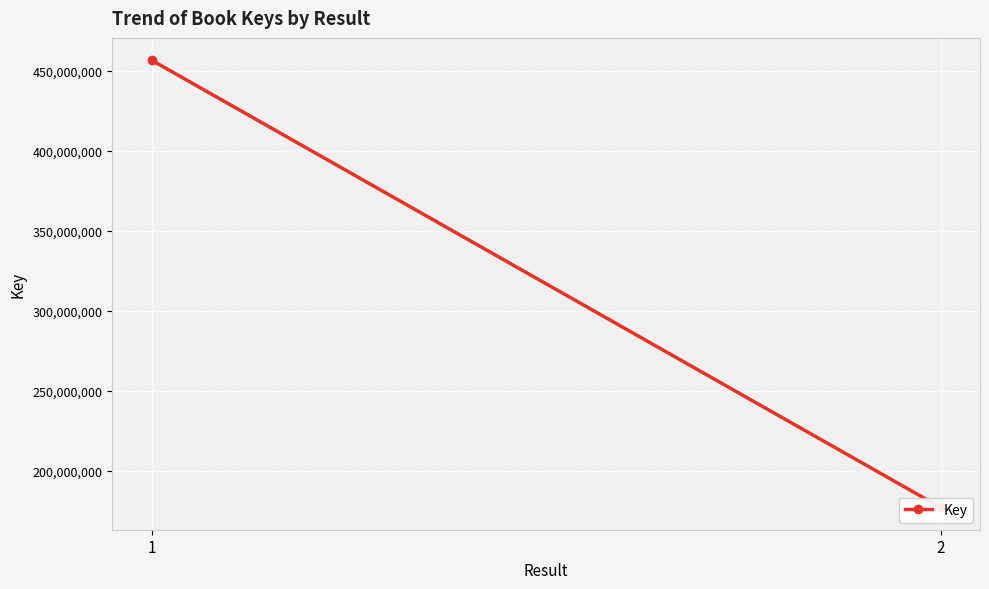

How many lines are shown in the chart?

1